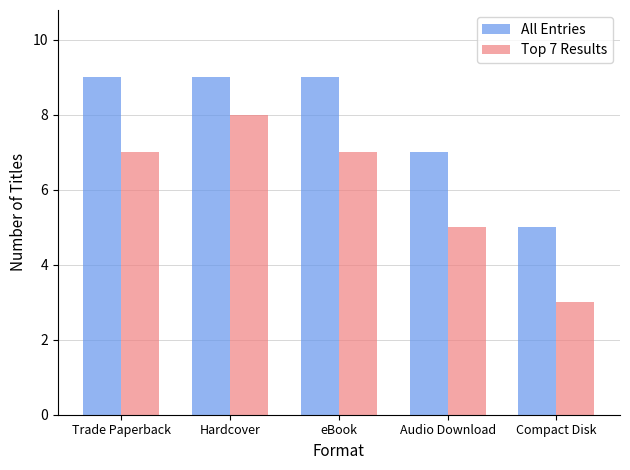

What is the total value across all series at Audio Download?

12